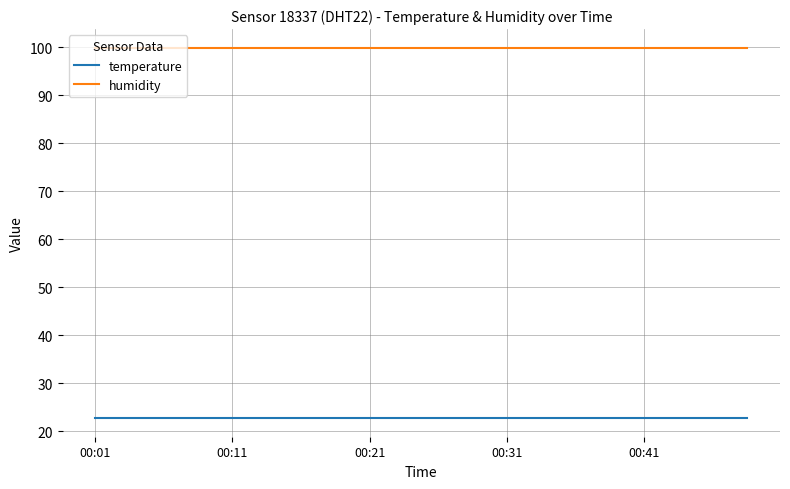

True or false: temperature and humidity intersect in this chart.

False